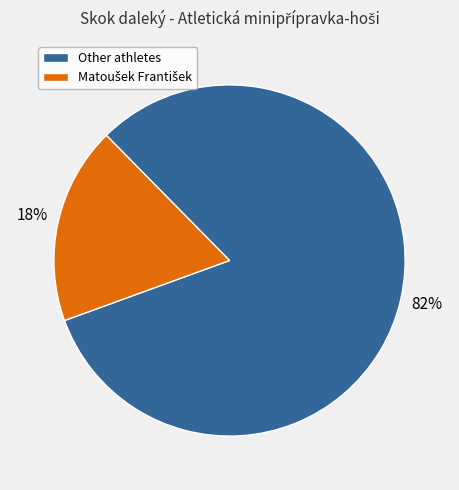

True or false: Other athletes accounts for 82% of the total.

True